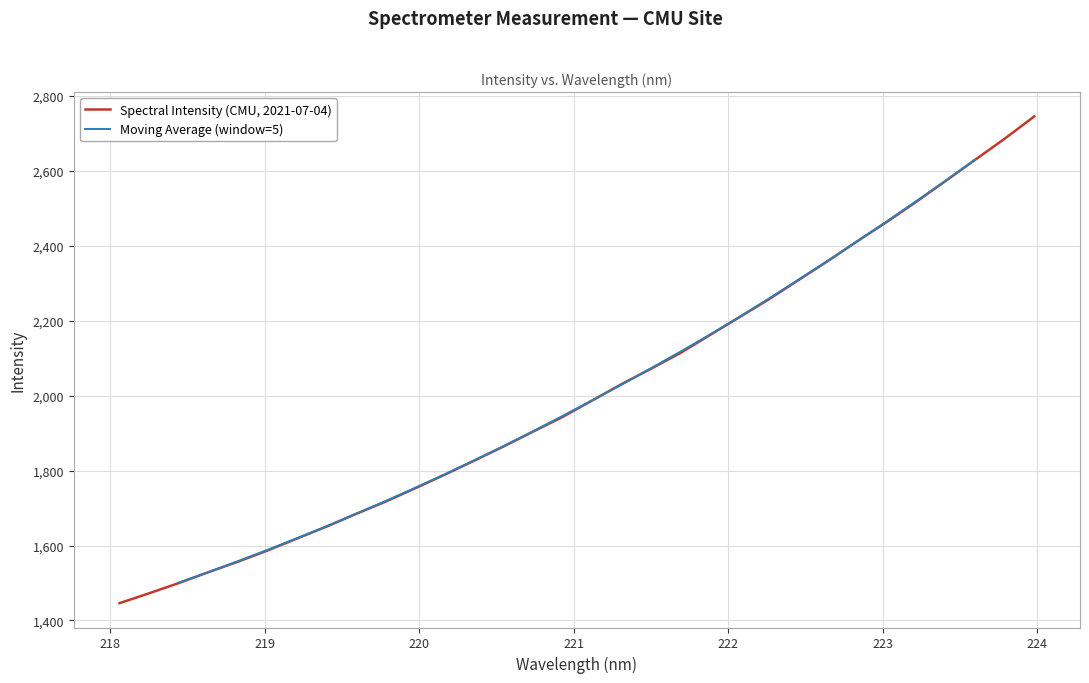

List the labels in order of value, largest first.

223.9802, 223.7895, 223.5987, 223.408, 223.2172, 223.0264, 222.8355, 222.6447, 222.4538, 222.263, 222.0721, 221.8812, 221.6902, 221.4993, 221.3083, 221.1174, 220.9264, 220.7354, 220.5444, 220.3533, 220.1623, 219.9712, 219.7801, 219.589, 219.3979, 219.2067, 219.0156, 218.8244, 218.6332, 218.442, 218.2508, 218.0596